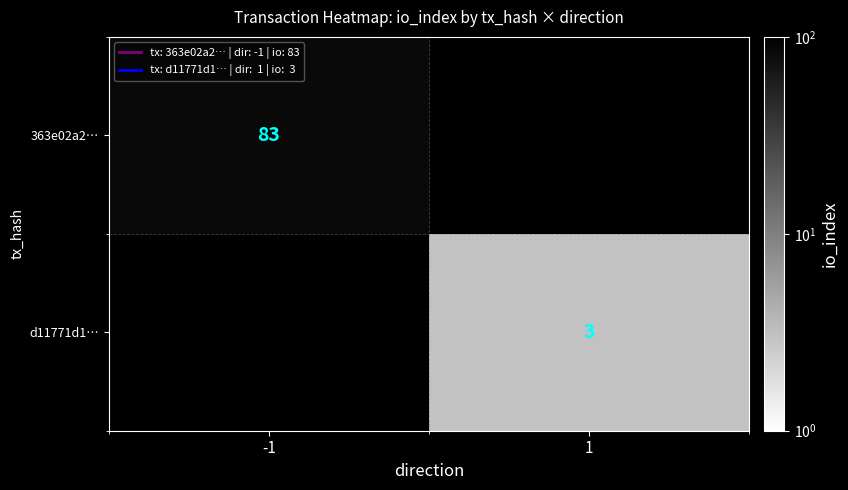

True or false: 363e02a2… has a value of 83 at -1.

True